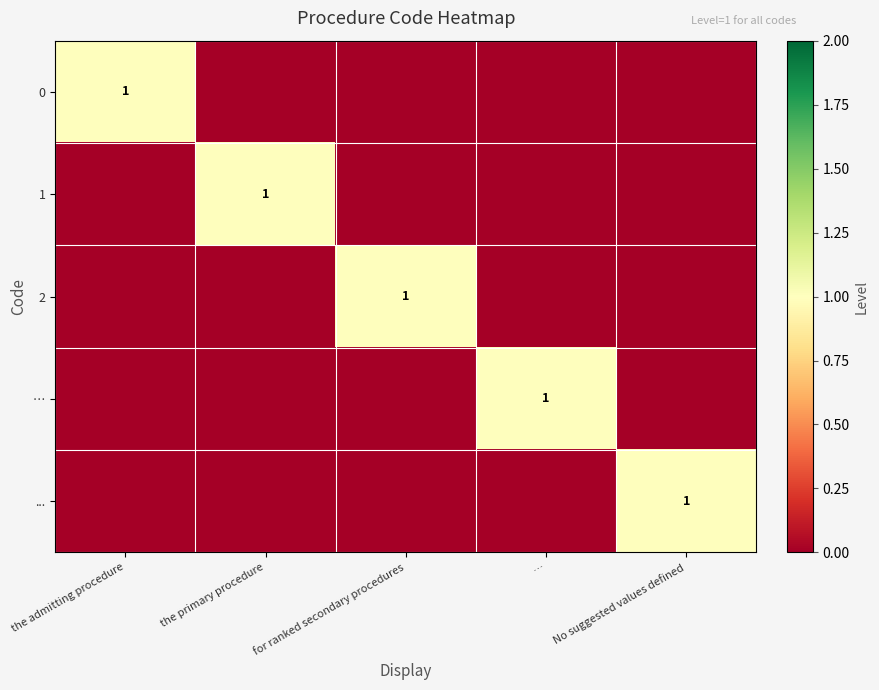

Which category has the lowest value in the 2 series?

the admitting procedure